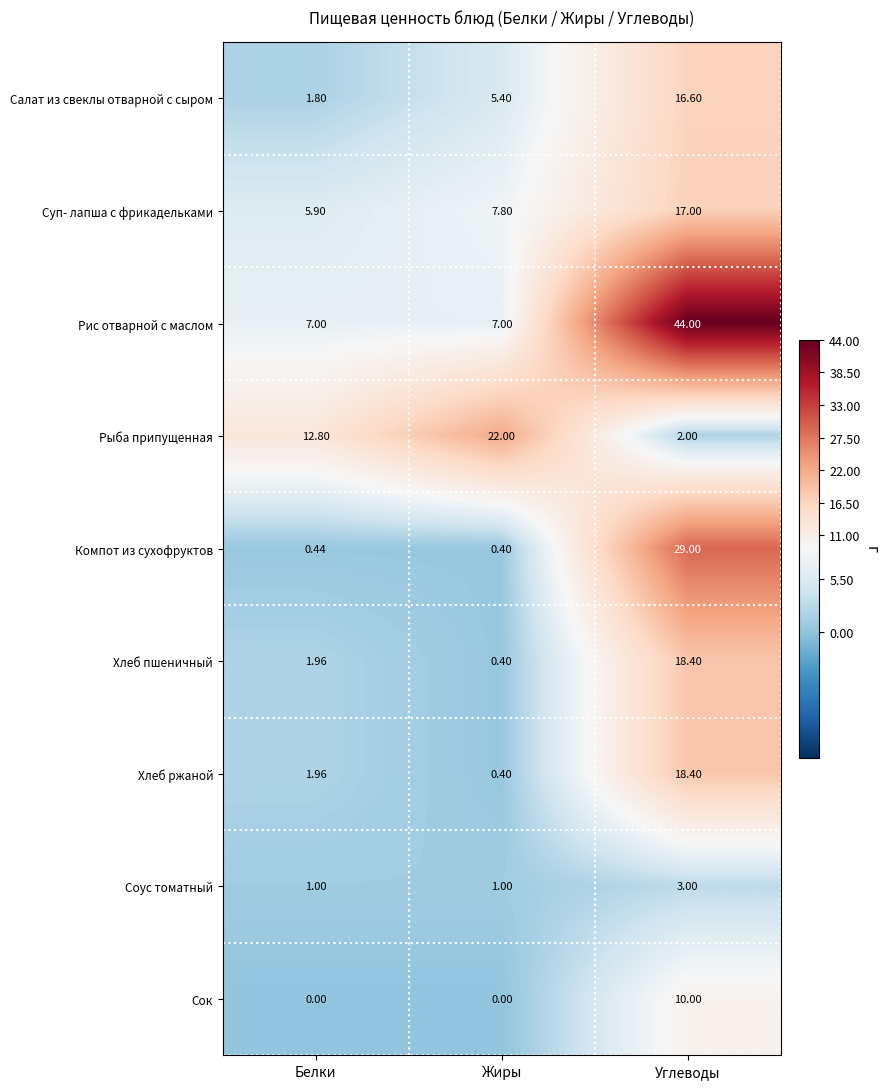

How many distinct data groups are displayed?

9